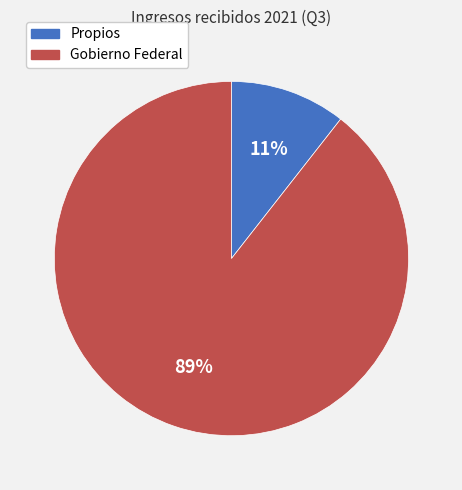

To the nearest percent, what portion does Gobierno Federal represent?

89%